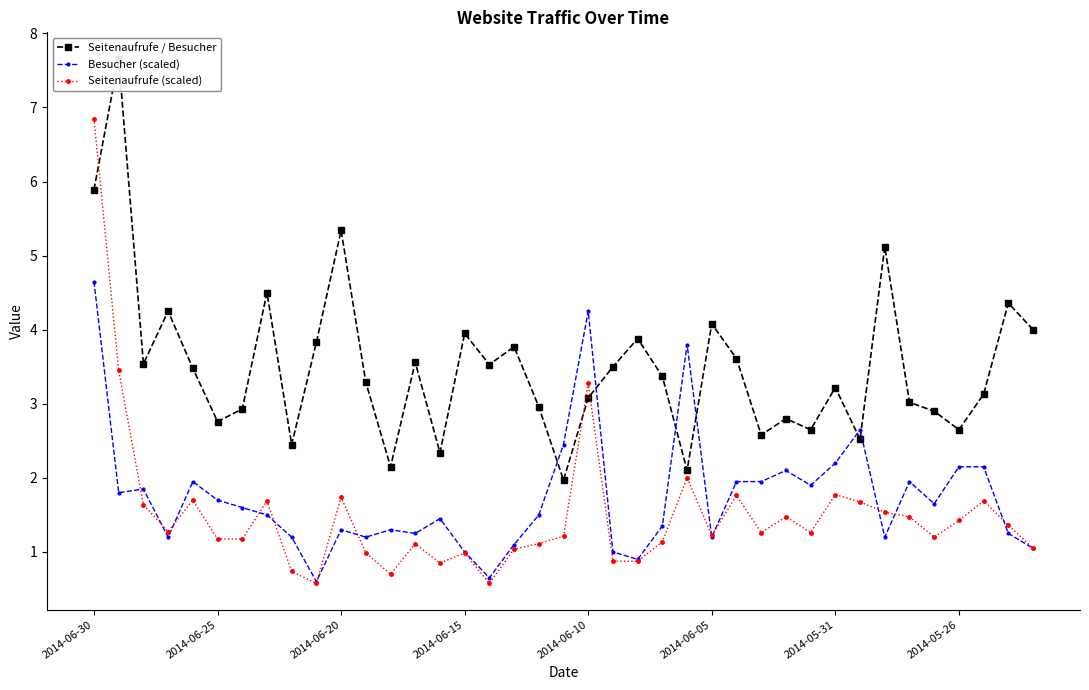

What are all the series names shown in the legend?

Seitenaufrufe / Besucher, Besucher (scaled), Seitenaufrufe (scaled)